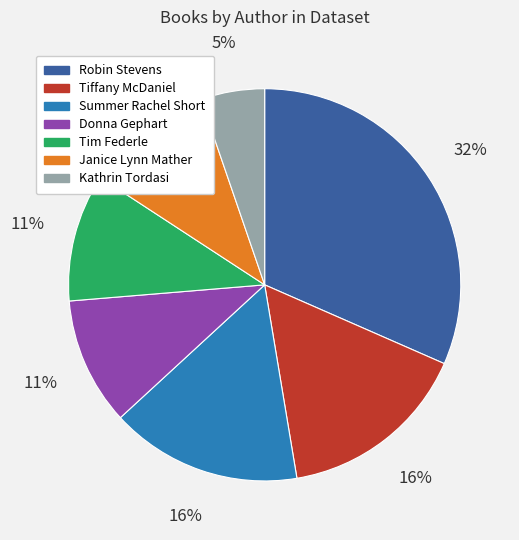

Does any single category account for the majority?

No